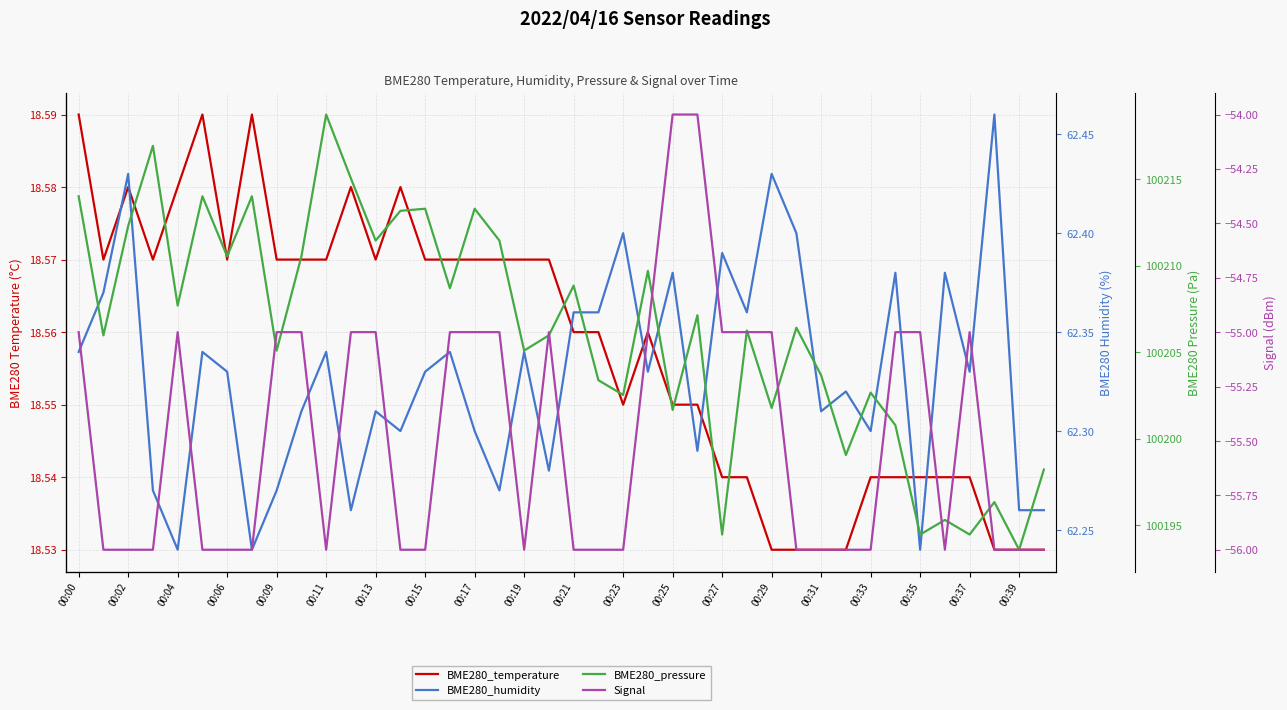

Which series changed the most between 00:11 and 26?

BME280_pressure